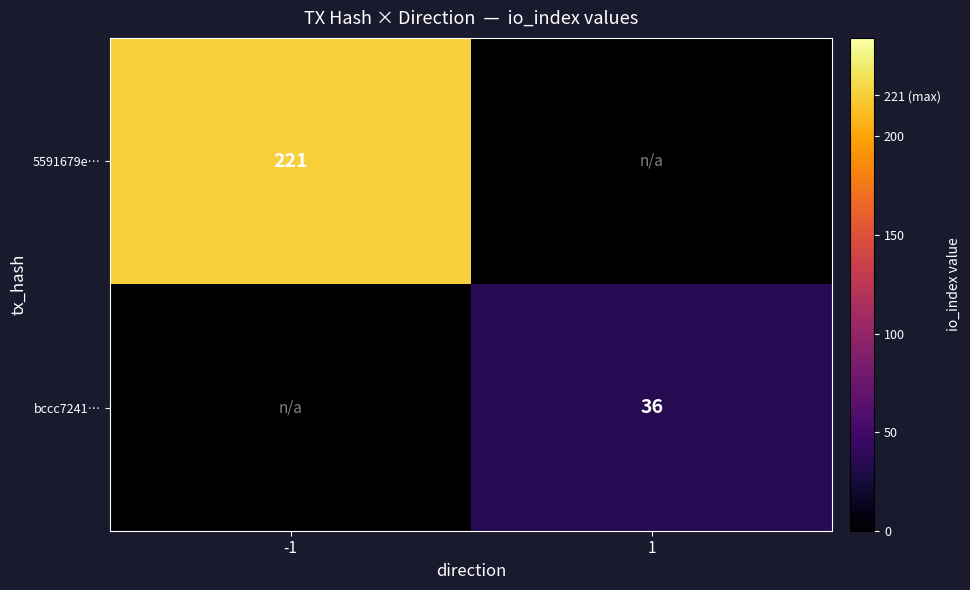

The bccc7241… series shows 36 at 1. True or false?

True